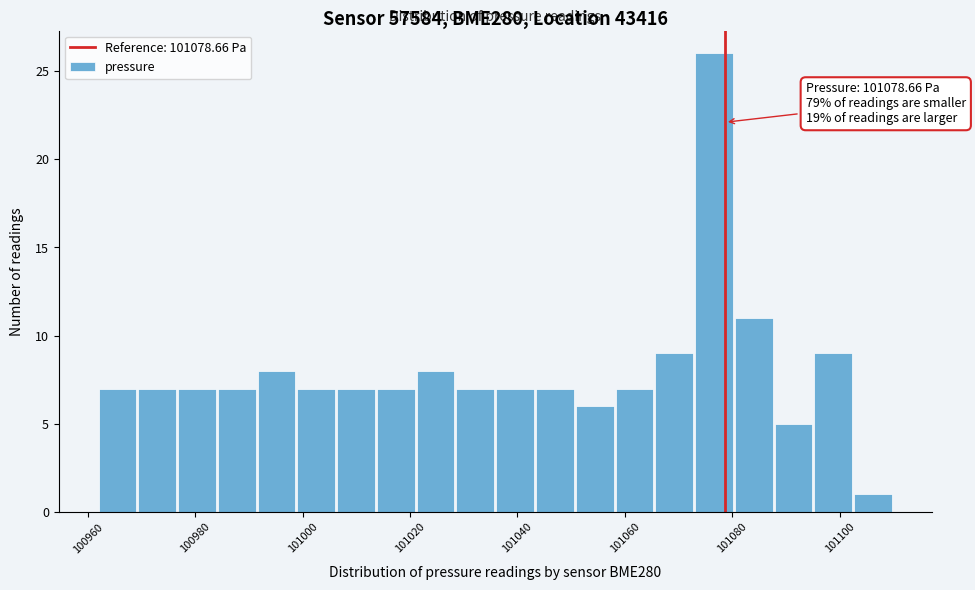

Read against the x-axis, roughly where is the centre of the tallest bar?

101076